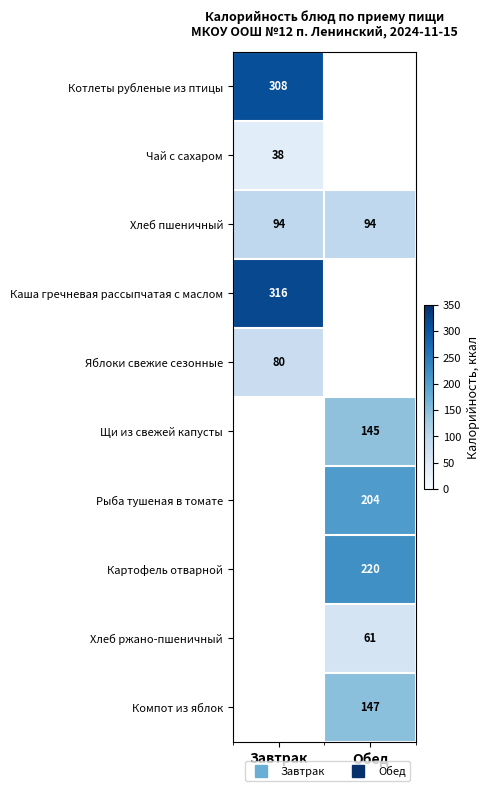

At how many categories does at least one series exceed 296?

1